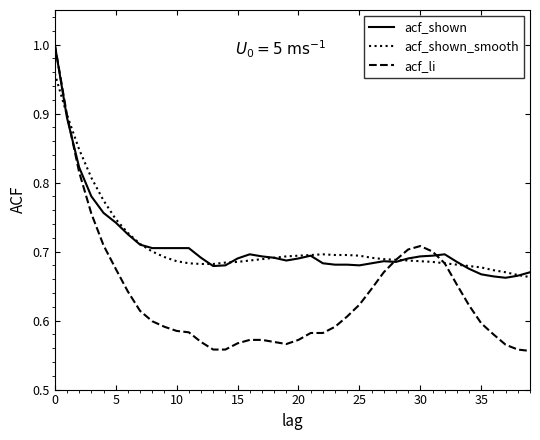

Which series has the widest spread of values?

acf_li